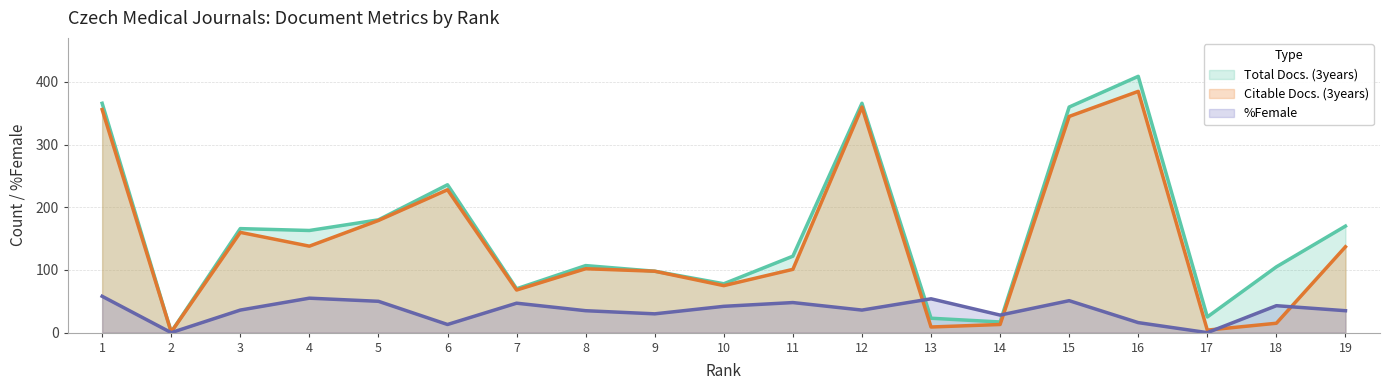

What is the spread (max minus min) of values at 7?

23